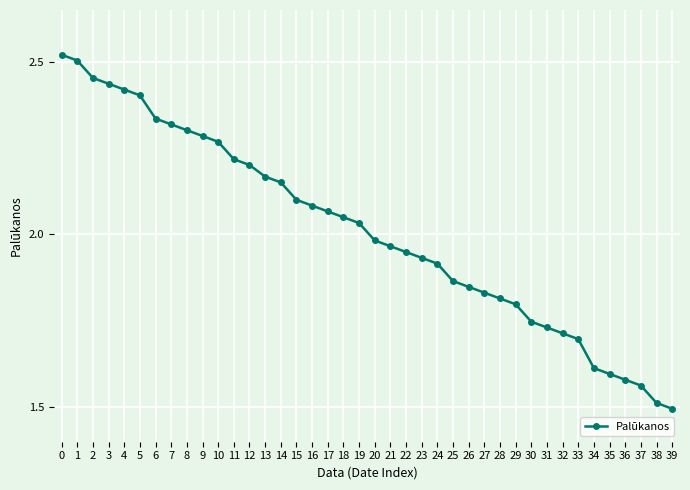

What is the difference between the second highest and minimum values?

1.0